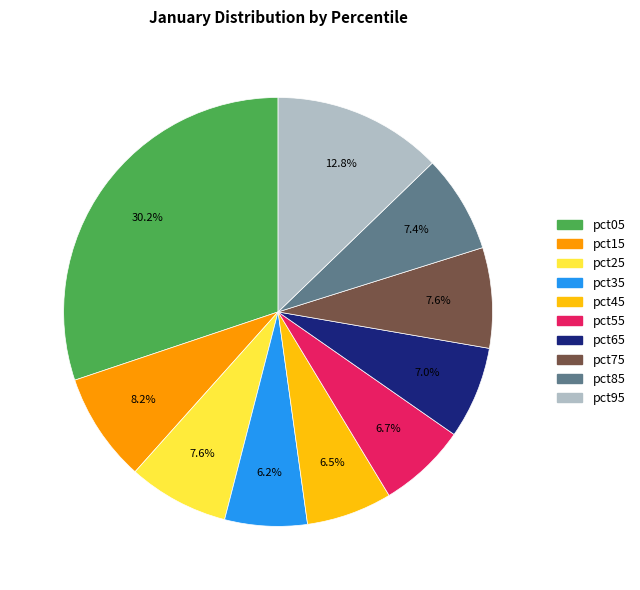

Which slice is the largest?

pct05